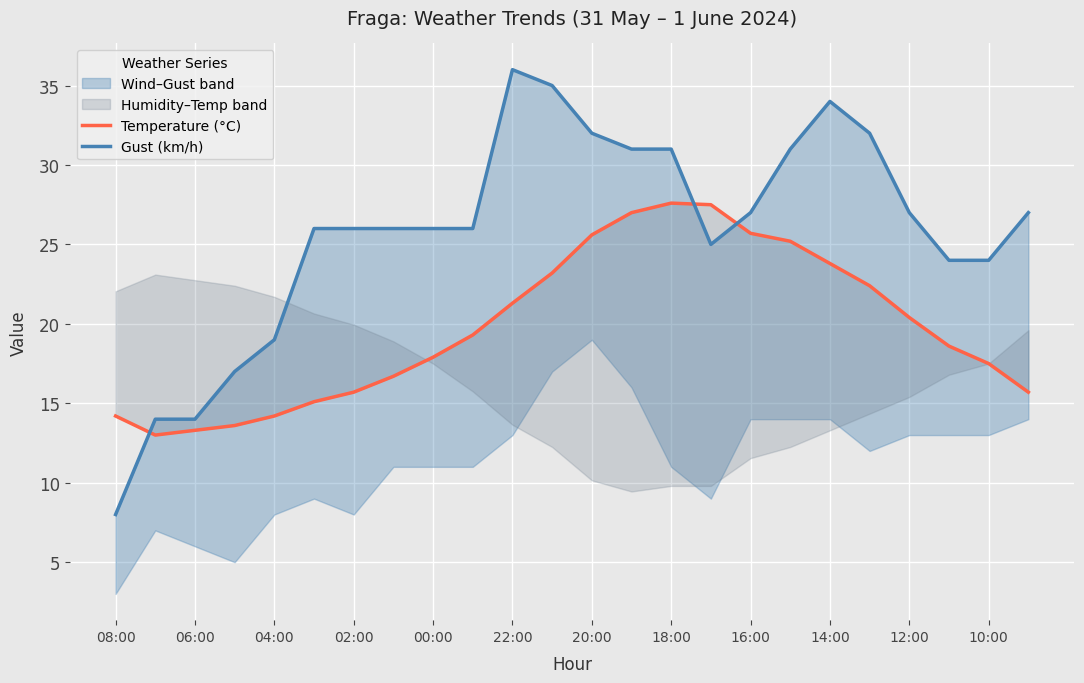

Rank the series at 08:00 from lowest to highest value.

Gust (km/h), Temperature (°C)